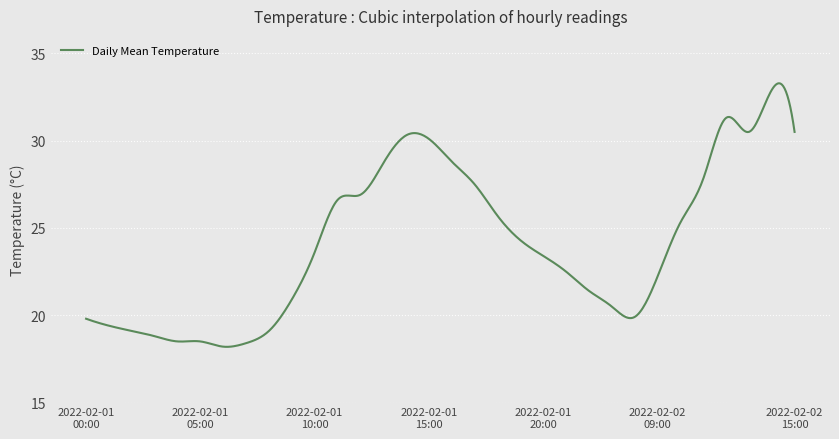

What is the difference between the maximum and minimum values?

15.1